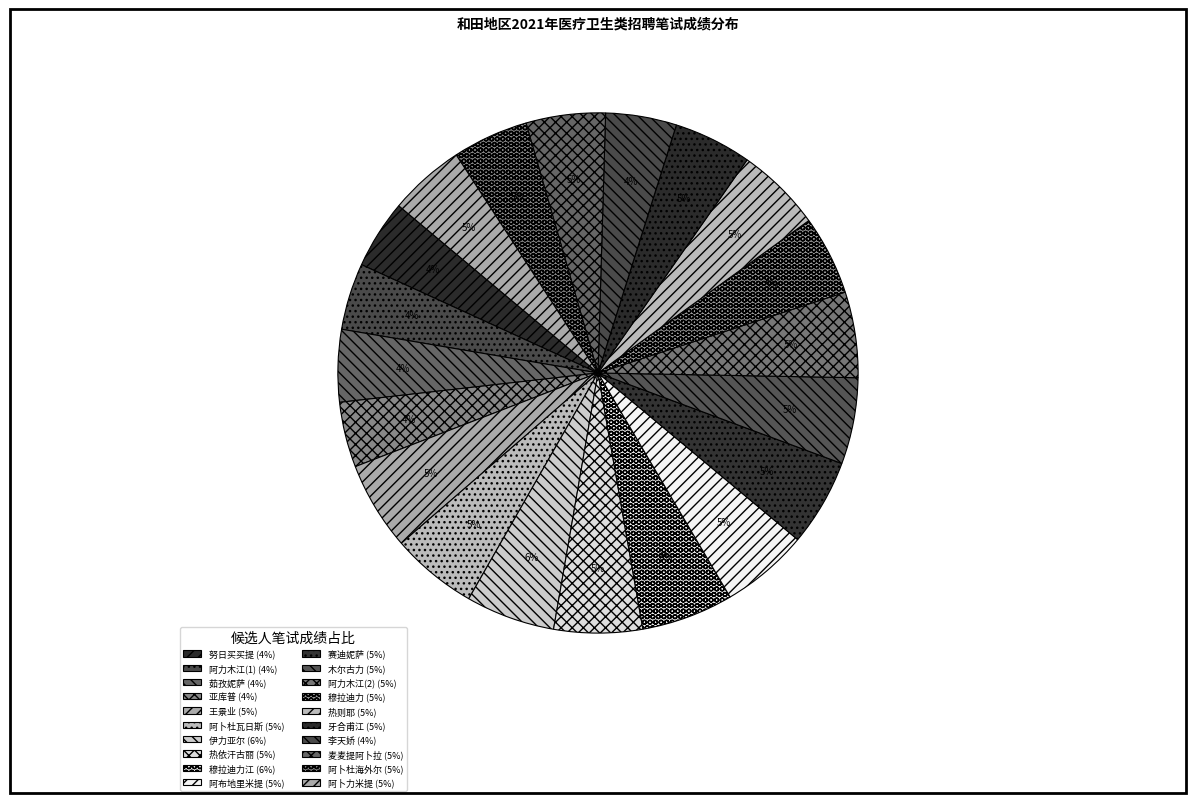

How many segments does this pie chart have?

20